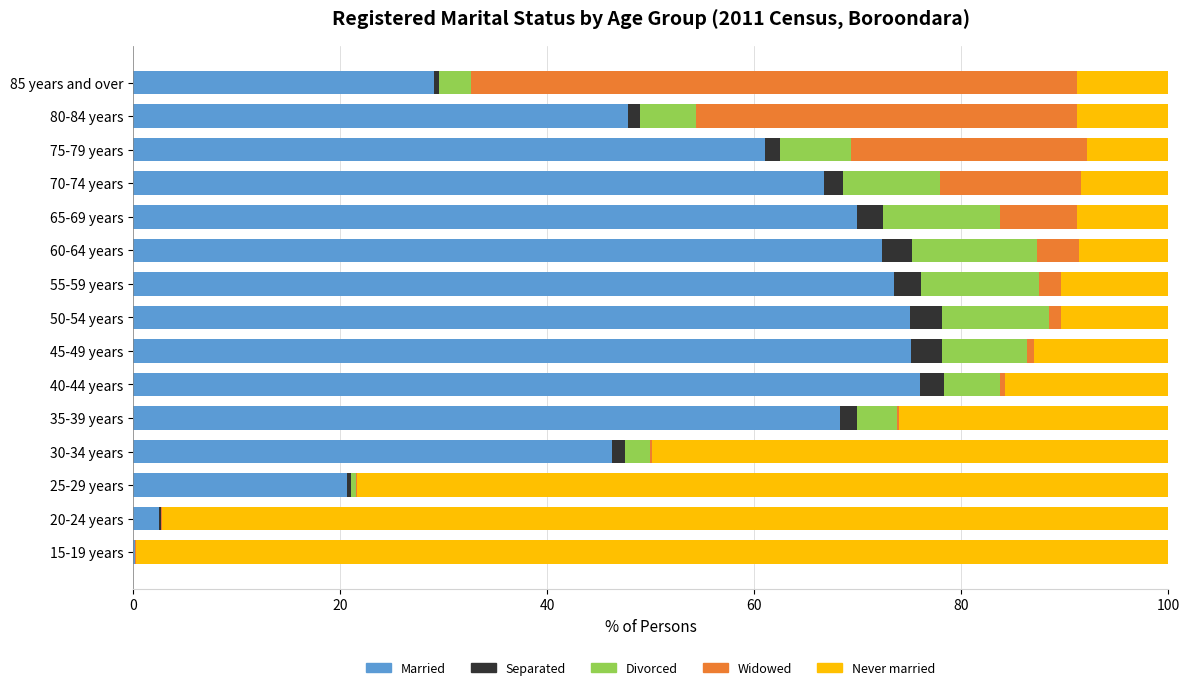

What is the total value across all series at 55-59 years?

100.0